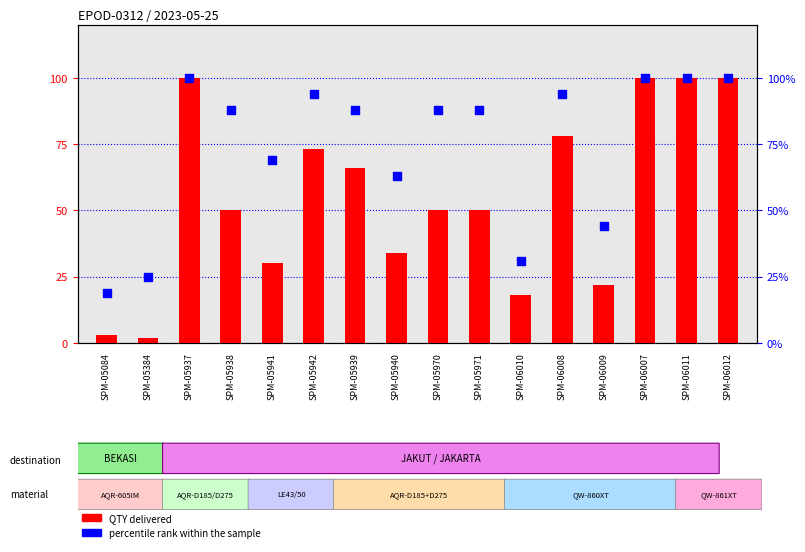

Which series has the largest total across all categories?

percentile rank within the sample